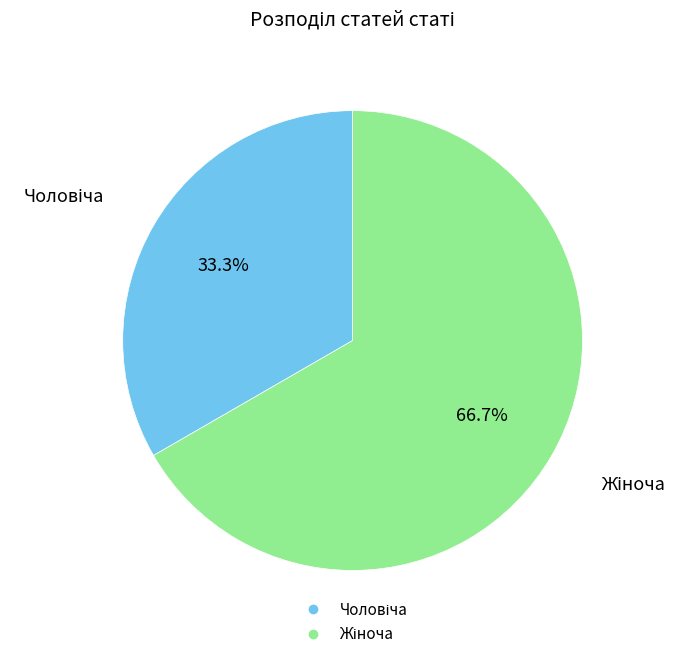

Does any single category account for the majority?

Yes